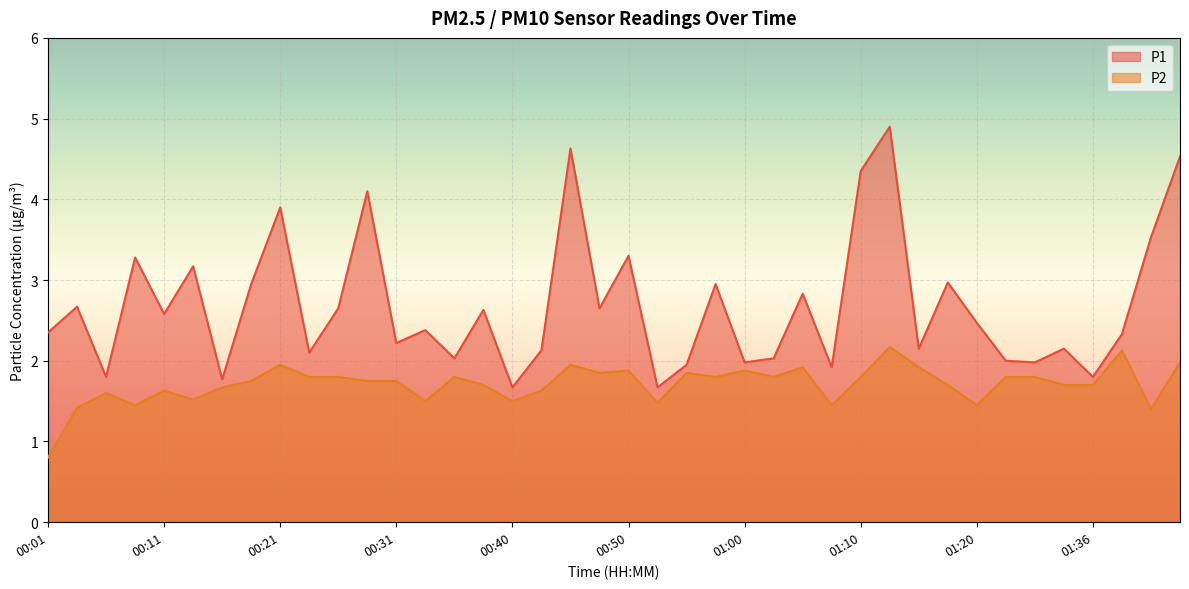

What is the total value across all series at 01:20?

3.9